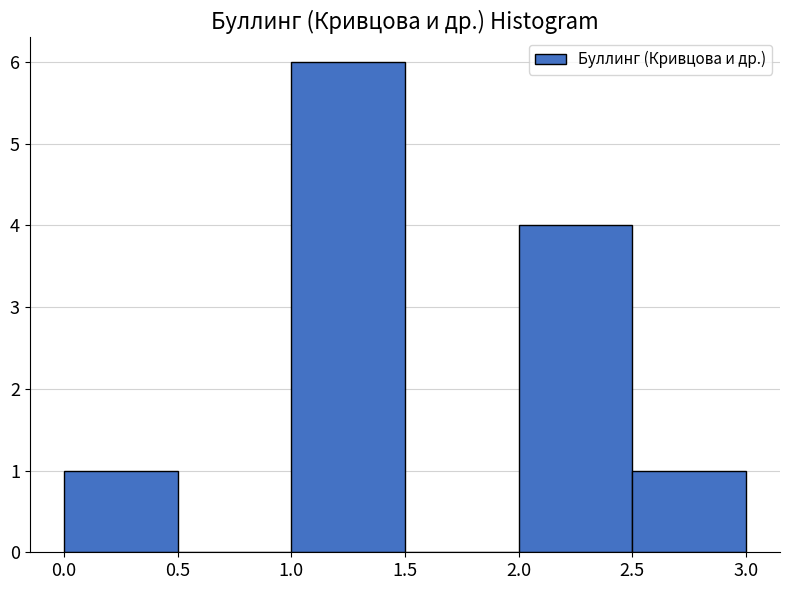

How tall is the bar that spans 0.0 to 0.5 on the x-axis? The values are not printed on the chart, so give them approximately, as read against the axis.

1